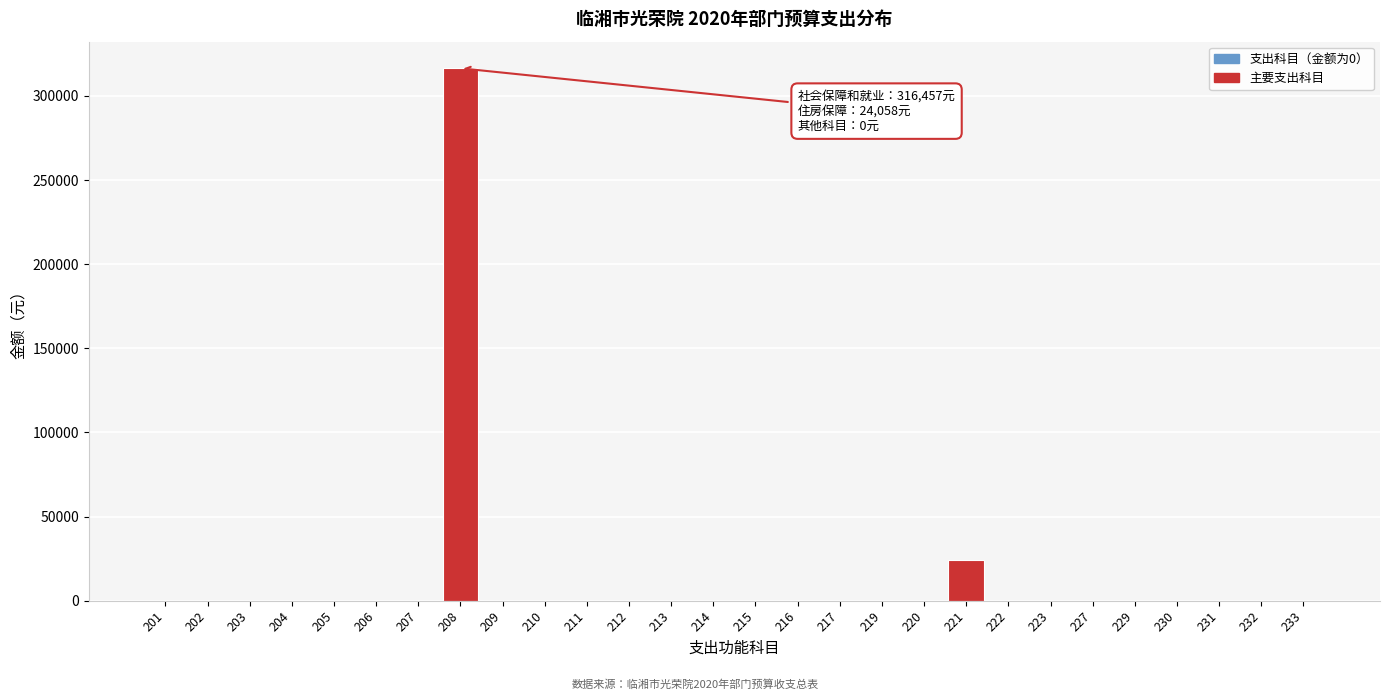

Reading left to right, extract all data points from this chart.

201=0.0	202=0.0	203=0.0	204=0.0	205=0.0	206=0.0	207=0.0	208=316457.2	209=0.0	210=0.0	211=0.0	212=0.0	213=0.0	214=0.0	215=0.0	216=0.0	217=0.0	219=0.0	220=0.0	221=24058.1	222=0.0	223=0.0	227=0.0	229=0.0	230=0.0	231=0.0	232=0.0	233=0.0